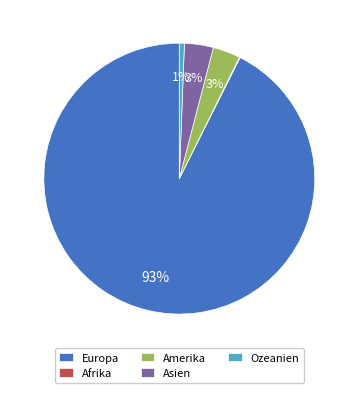

Combined, do Europa and Ozeanien account for over 50%?

Yes